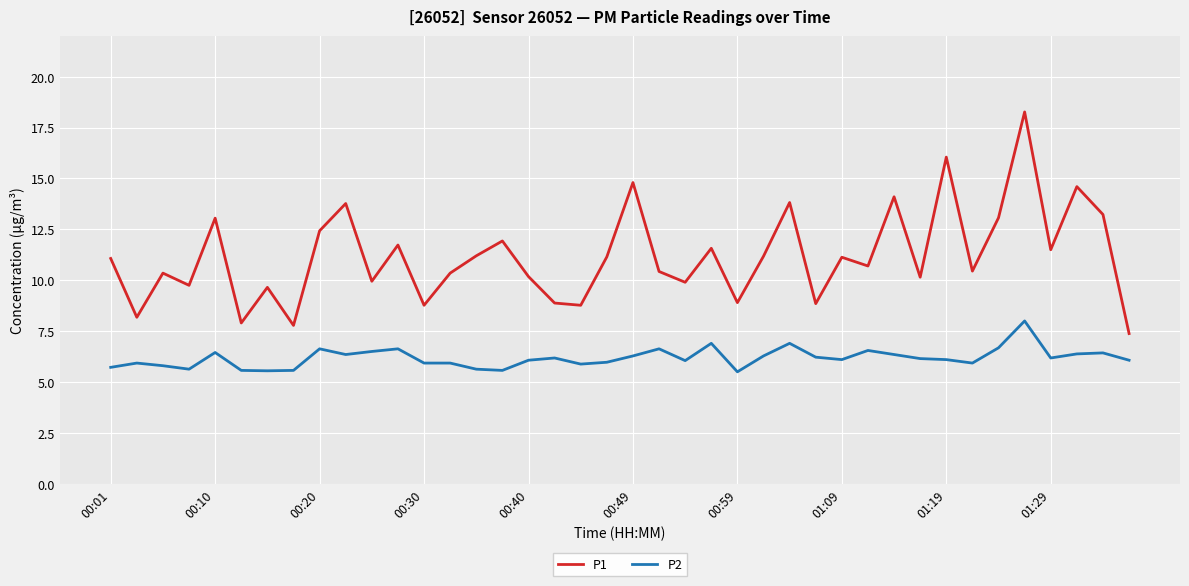

How many lines are shown in the chart?

2